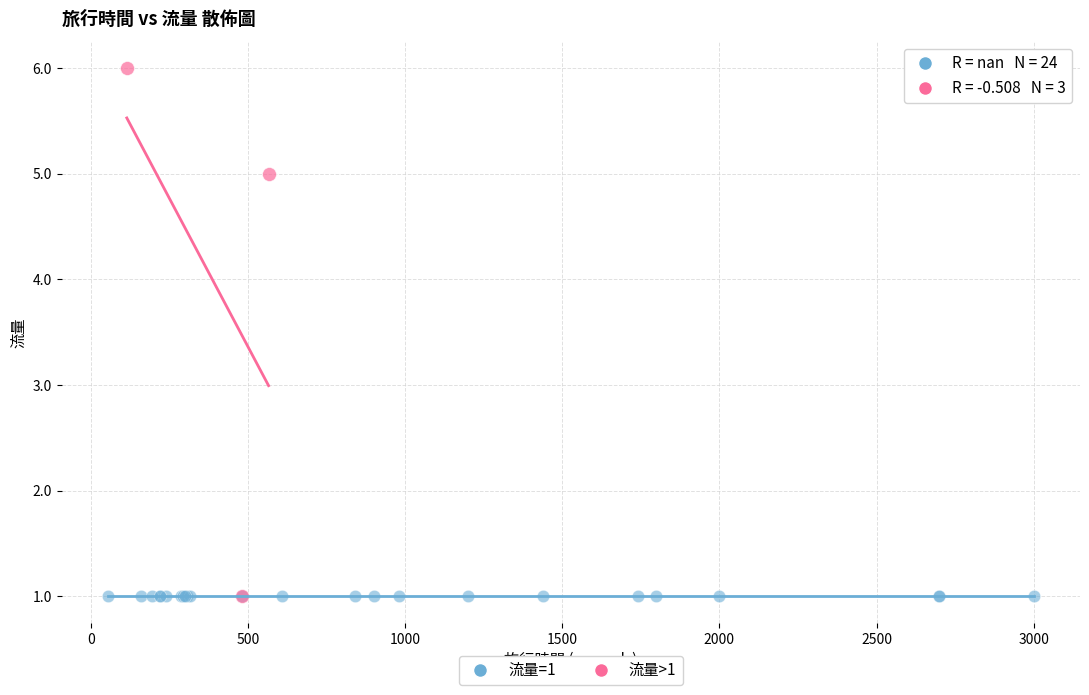

Which series reaches the maximum Y coordinate?

流量>1